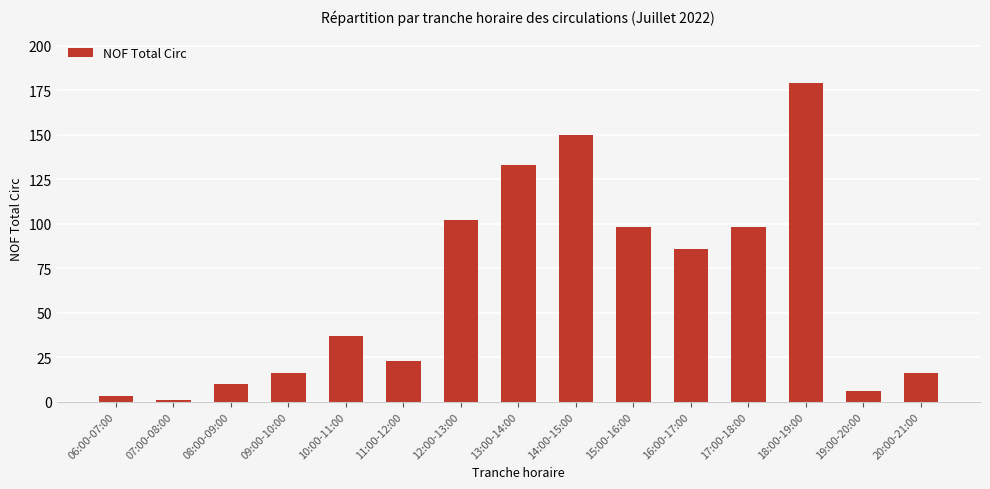

Reading right to left, what are all the values shown in this chart?

16	6	179	98	86	98	150	133	102	23	37	16	10	1	3